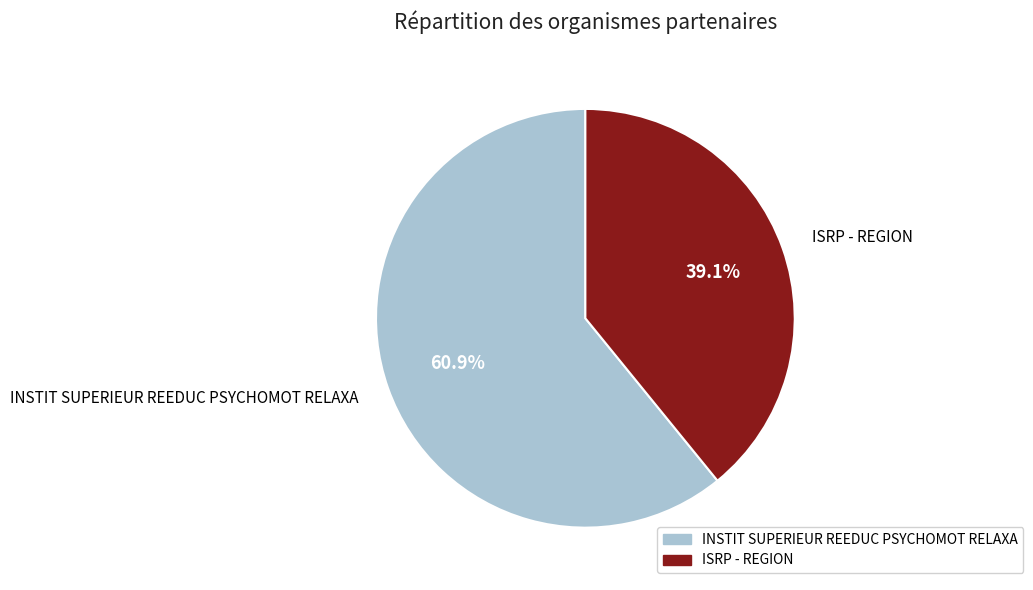

Is it true that INSTIT SUPERIEUR REEDUC PSYCHOMOT RELAXA is 71% of the pie?

False